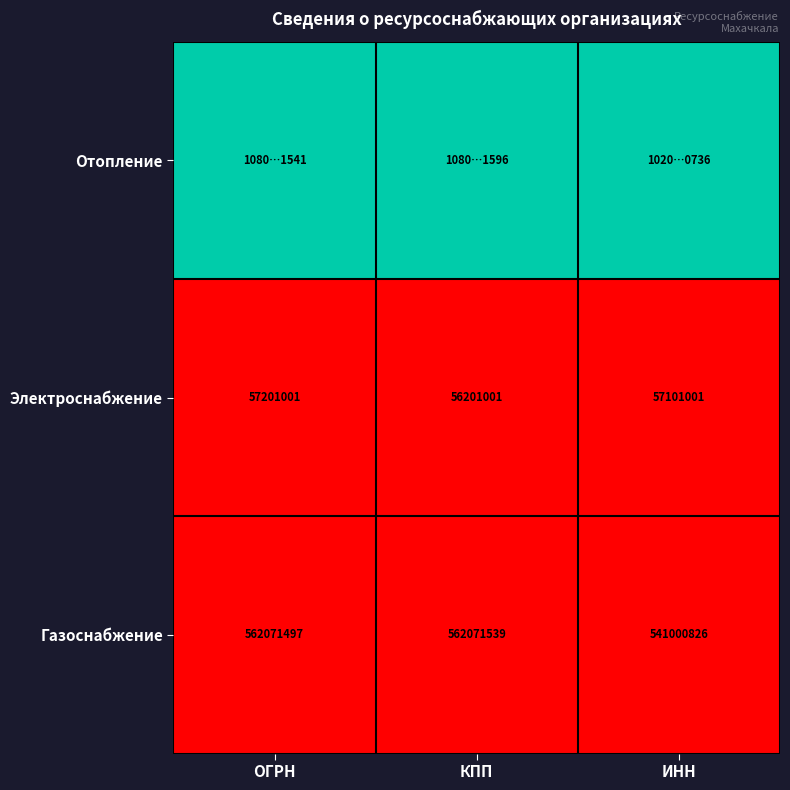

List the labels in order of Газоснабжение value, largest first.

КПП, ОГРН, ИНН